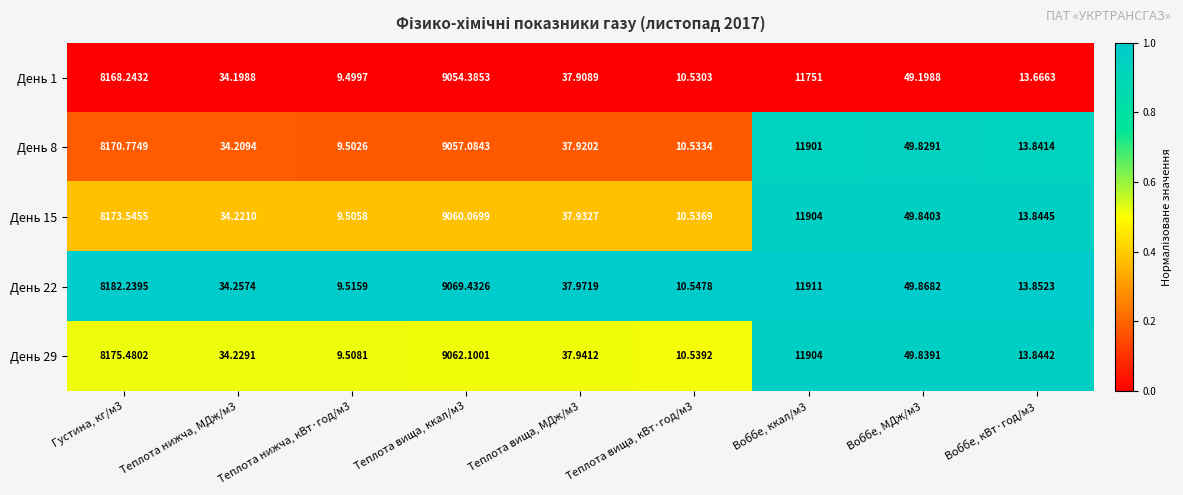

Is the value of День 8 at Густина, кг/м3 greater than the value of День 29 at Теплота нижча, кВт·год/м3?

Yes